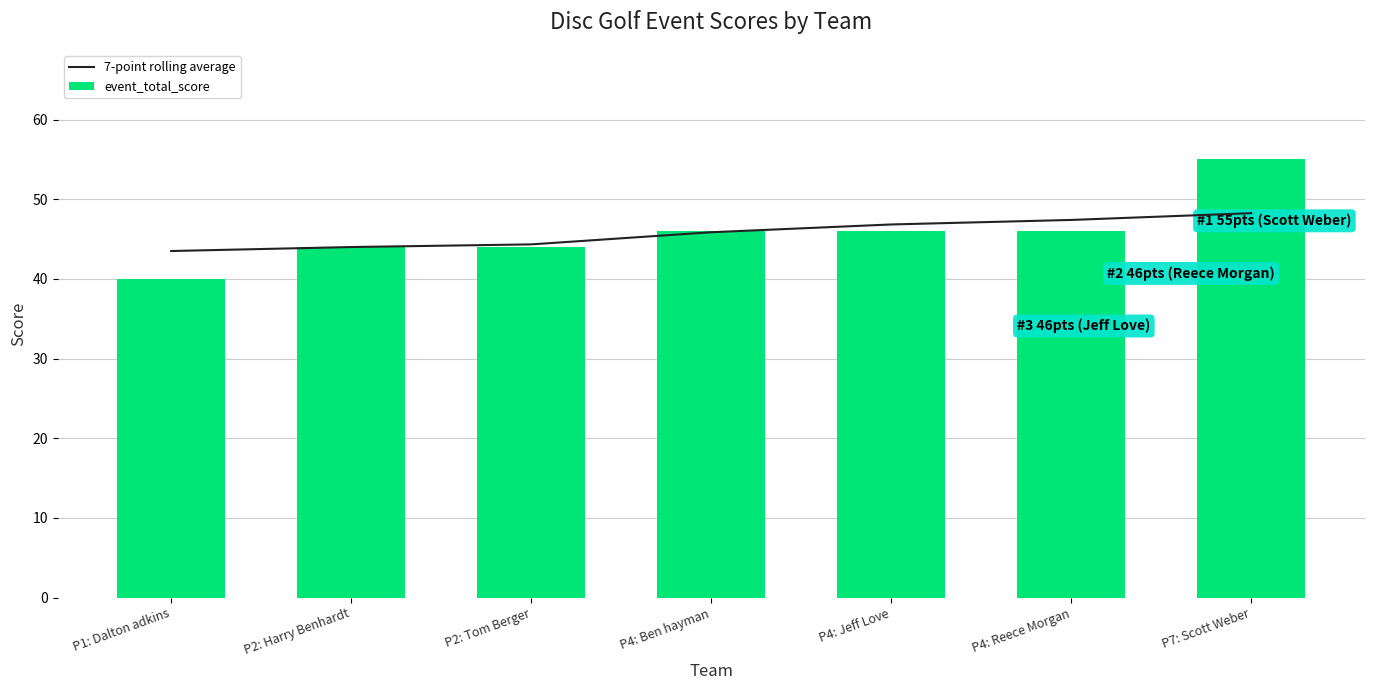

What is the sum of the event_total_score values at P2: Harry Benhardt and P4: Reece Morgan?

90